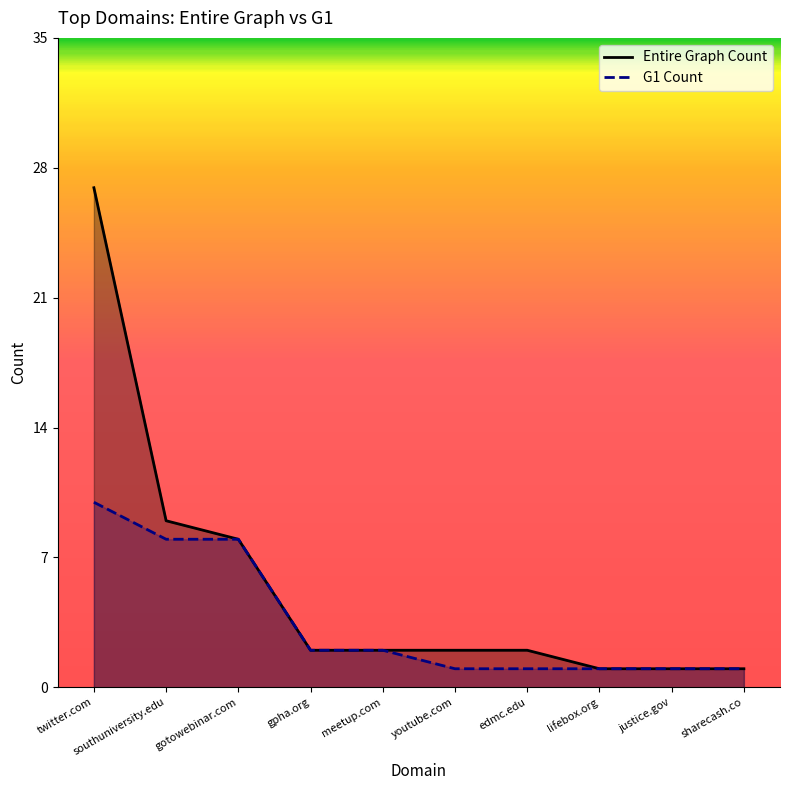

What is the approximate value of Entire Graph Count at sharecash.co?

1